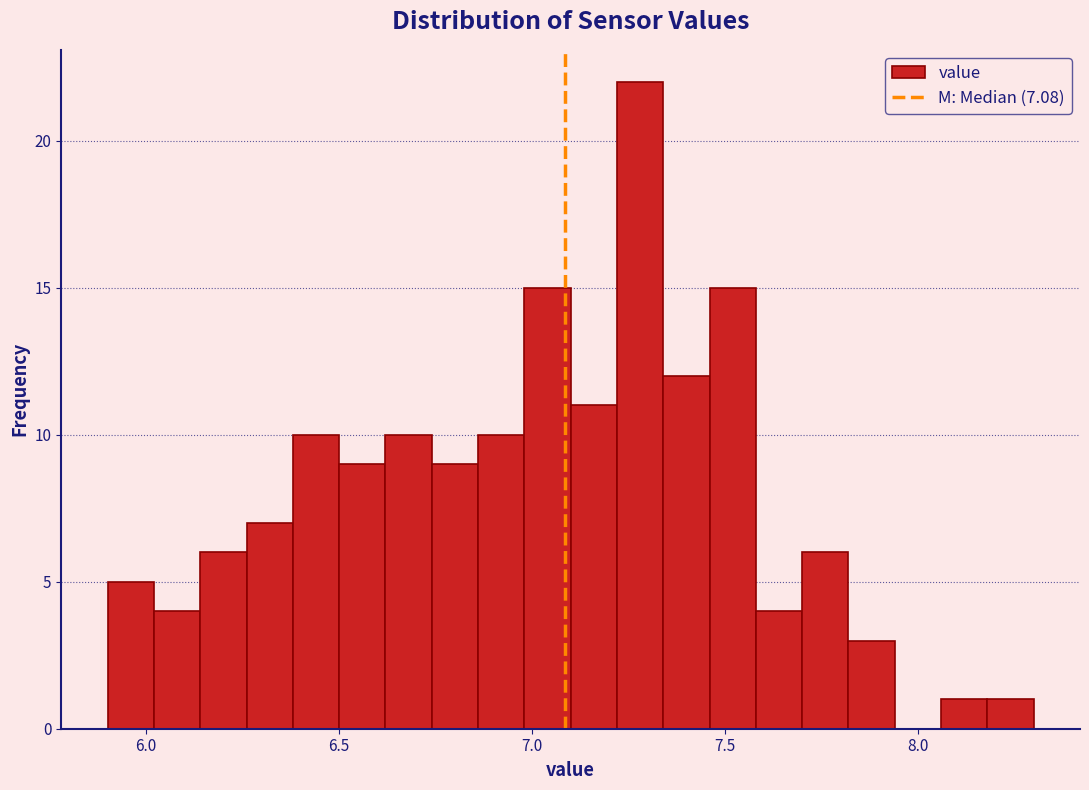

Read against the x-axis, roughly where is the centre of the tallest bar?

7.30